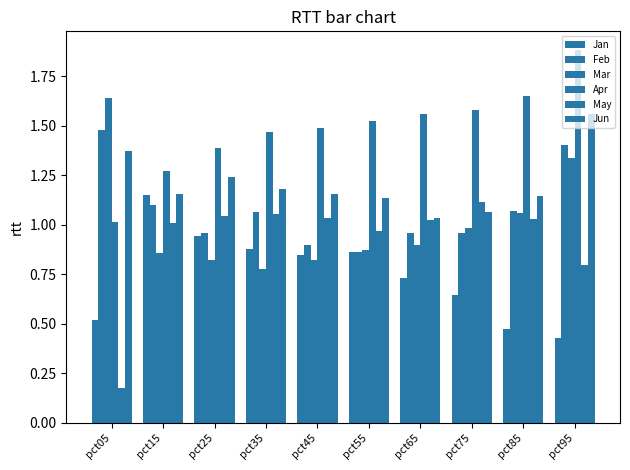

List the labels in order of Mar value, largest first.

pct05, pct95, pct85, pct75, pct65, pct55, pct15, pct45, pct25, pct35